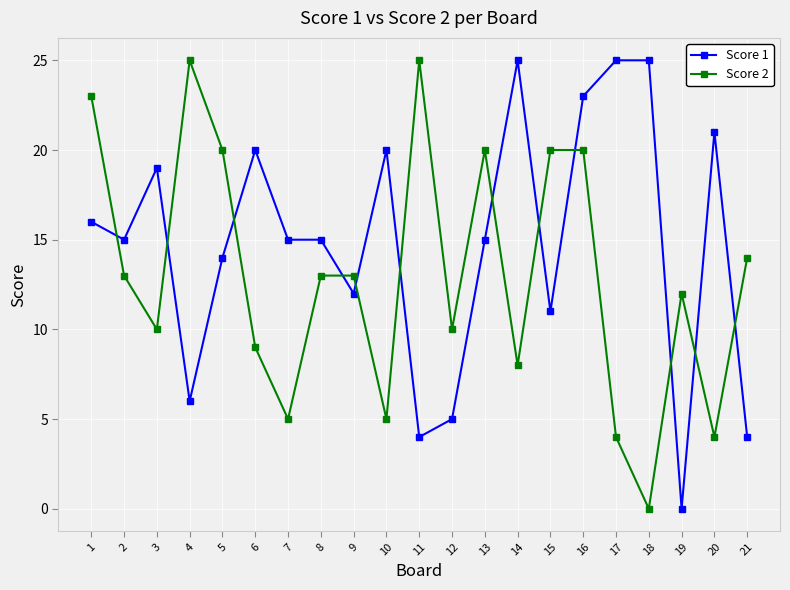

What is the difference between the maximum and minimum values in the Score 2 series?

25